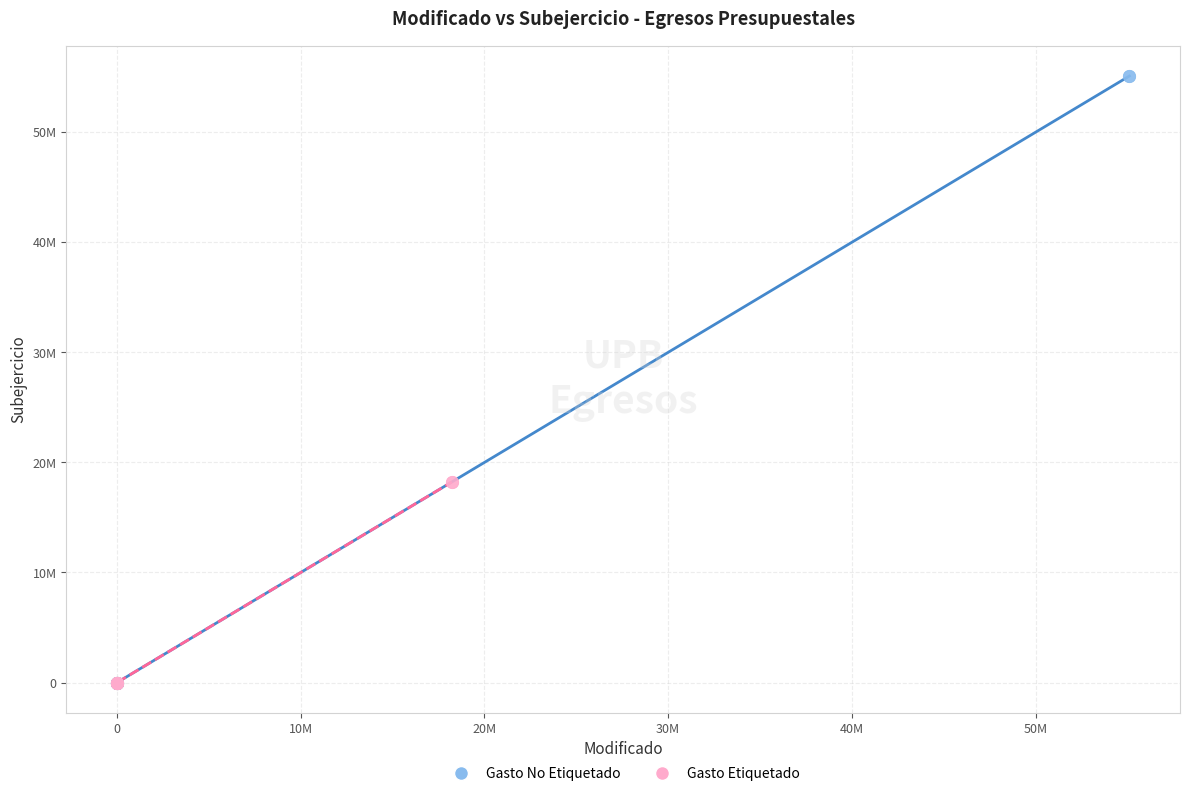

Which series has the widest spread of Y values?

Gasto No Etiquetado